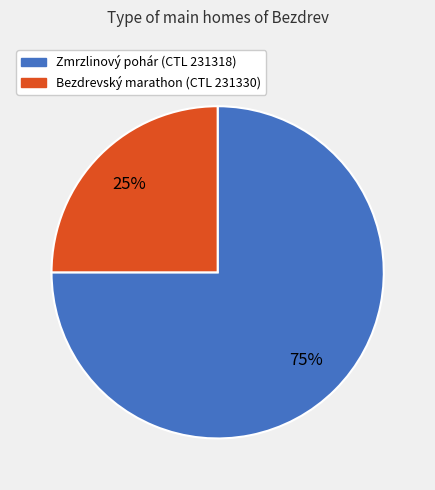

Does any single category account for the majority?

Yes